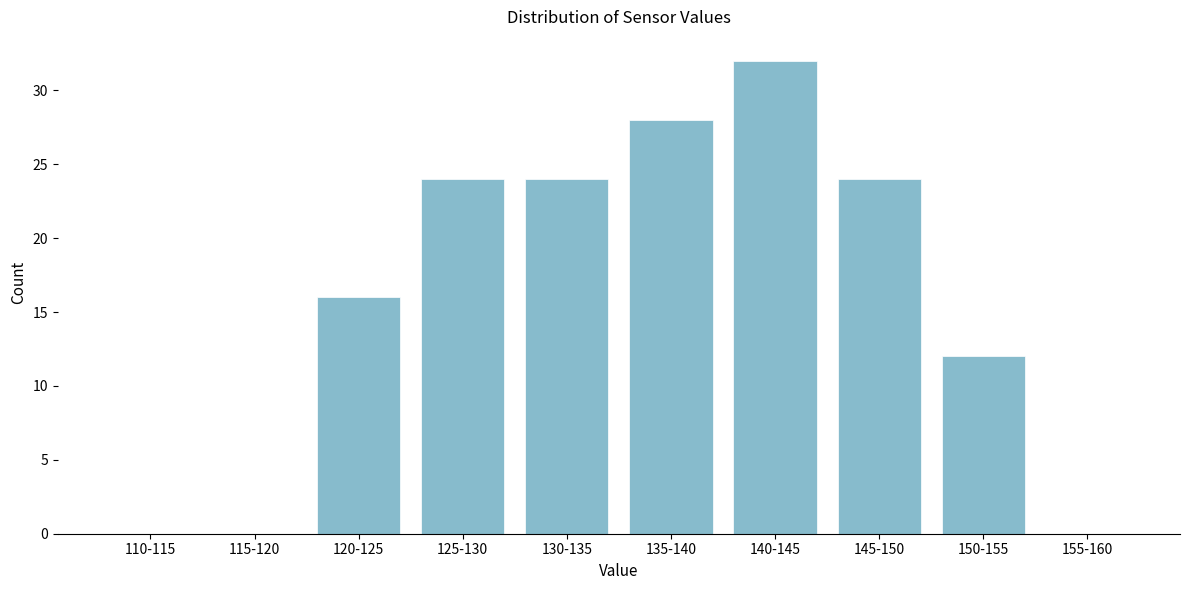

What is the ratio of the value at 130-135 to the value at 135-140?

0.9